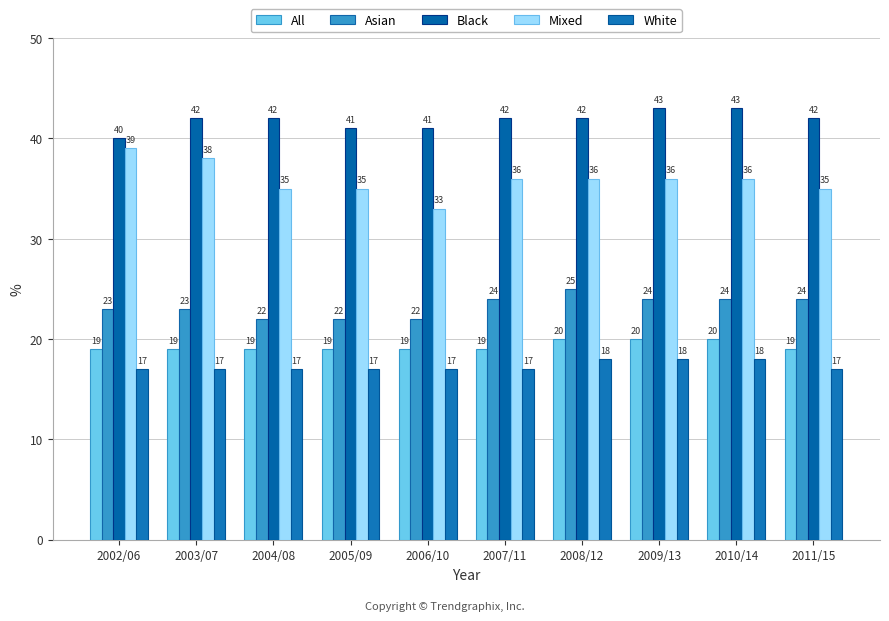

Rank the series by their maximum value, from lowest to highest.

White, All, Asian, Mixed, Black